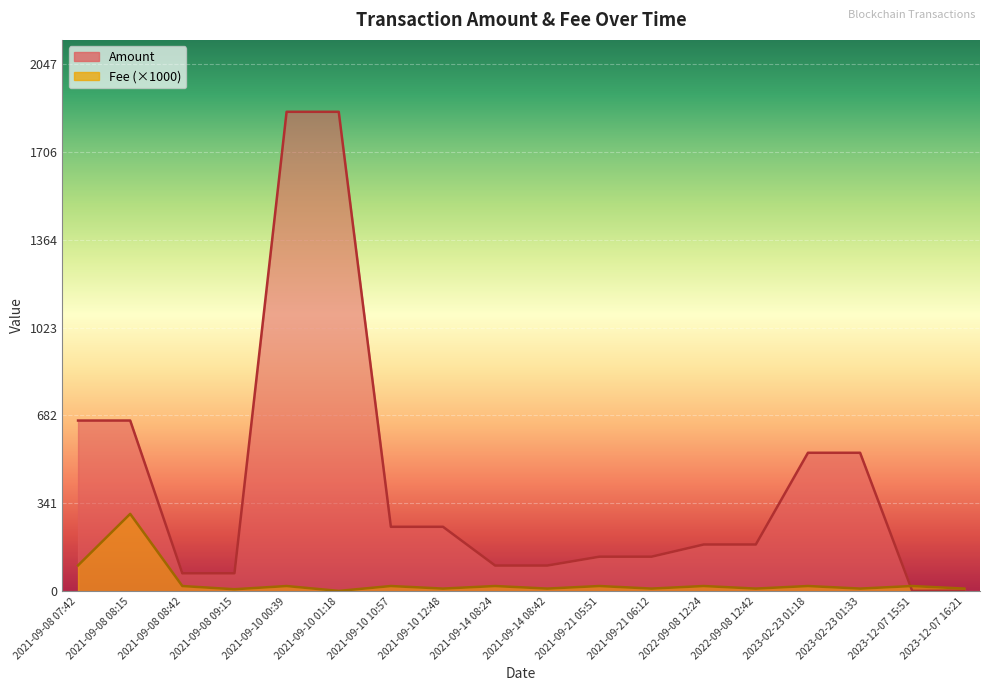

In Amount, how many points are lower than both neighbors (excluding endpoints)?

4